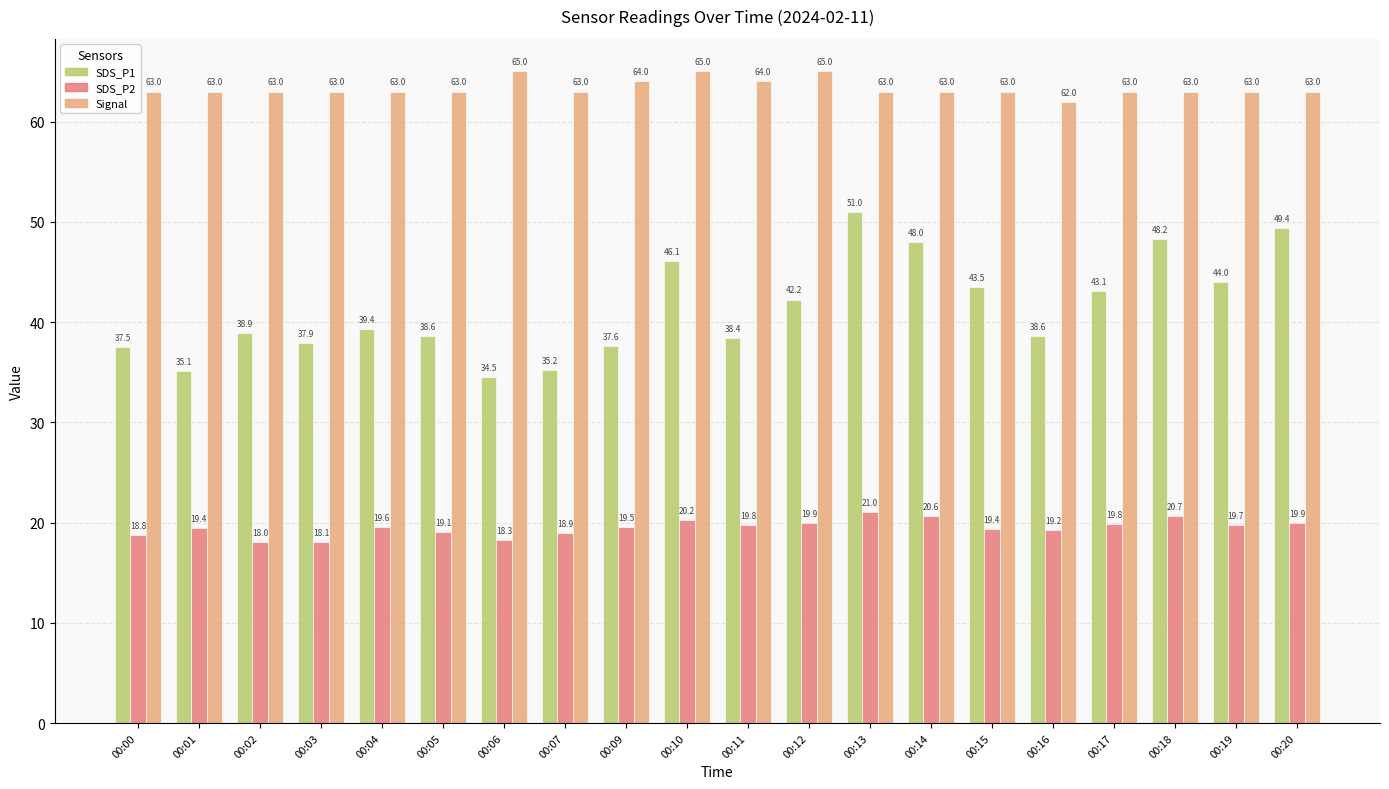

At how many categories does at least one series exceed 52?

20